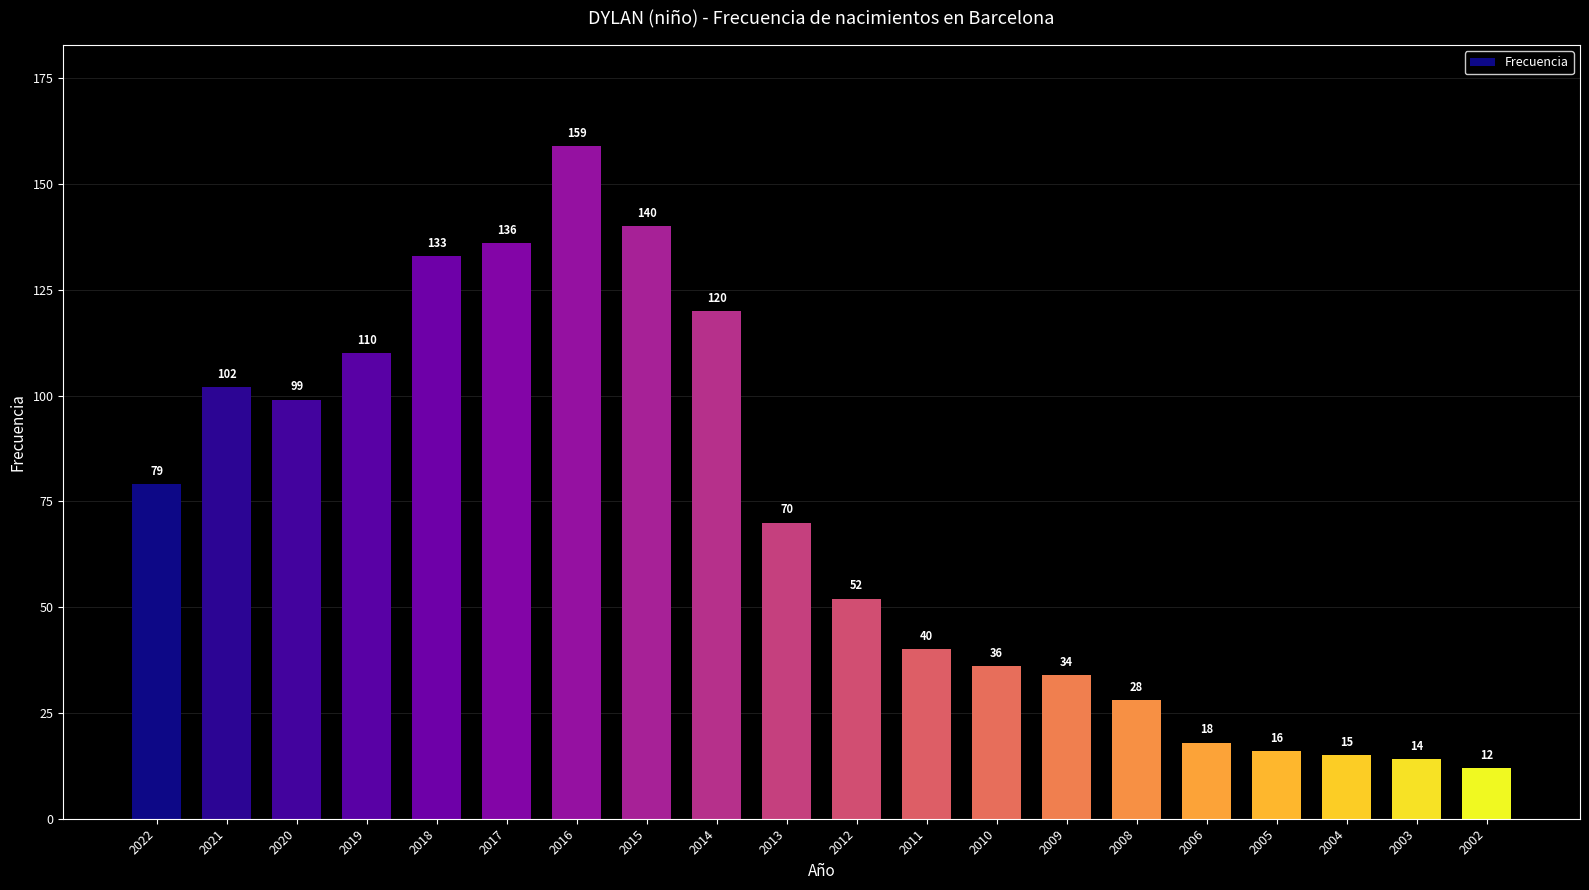

At which label does the data first exceed 70?

2022